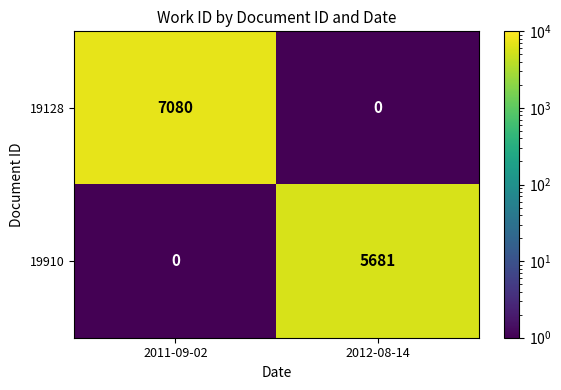

List the series in order of their peak value, lowest first.

19910, 19128